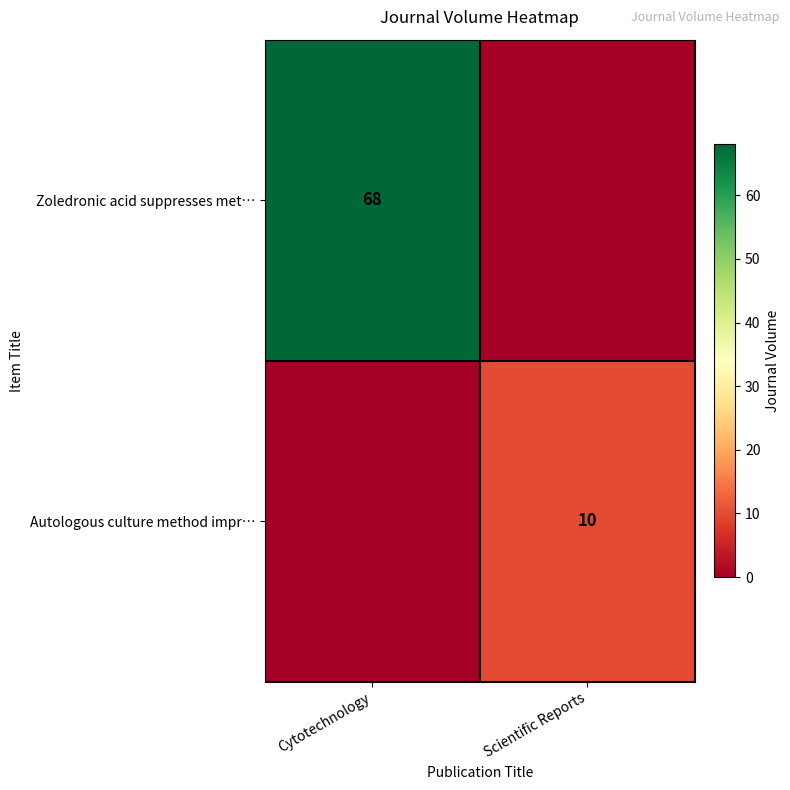

True or false: Autologous culture method impr… has a value of 14 at Scientific Reports.

False